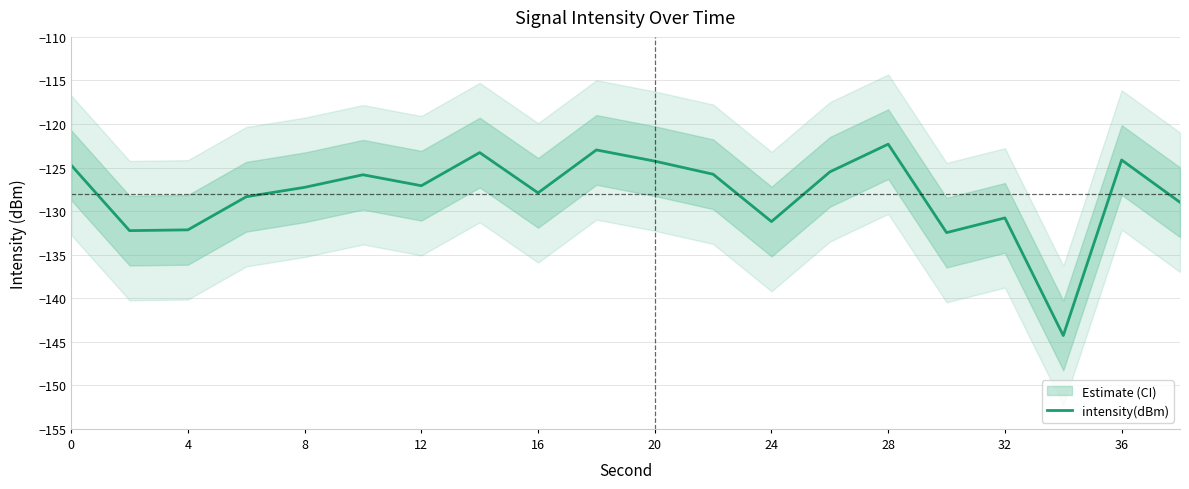

The value of intensity(dBm) at 4 is -132.2. True or false?

True